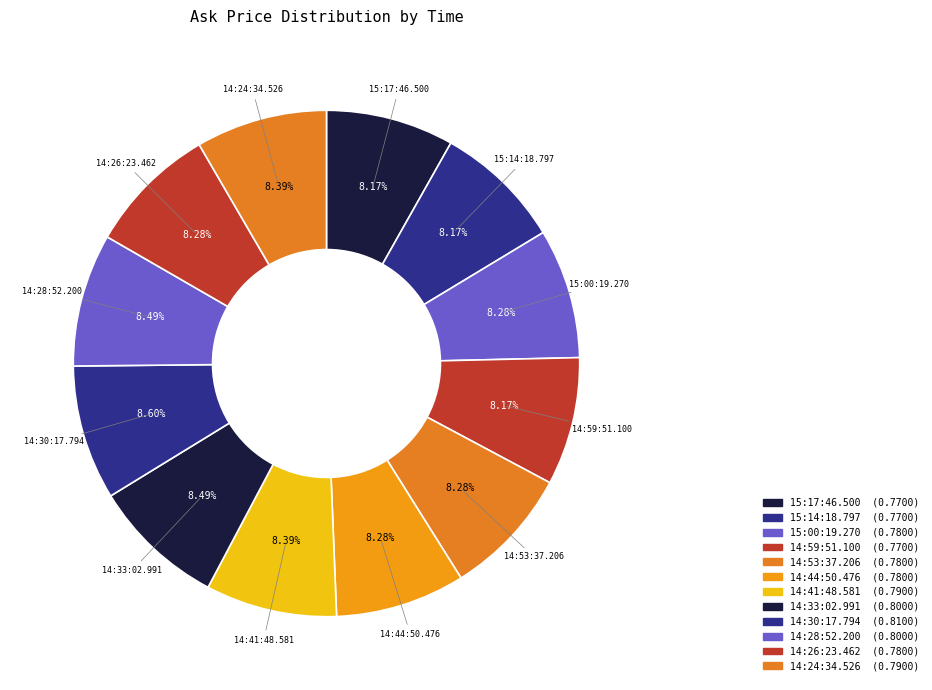

Does any single category account for the majority?

No